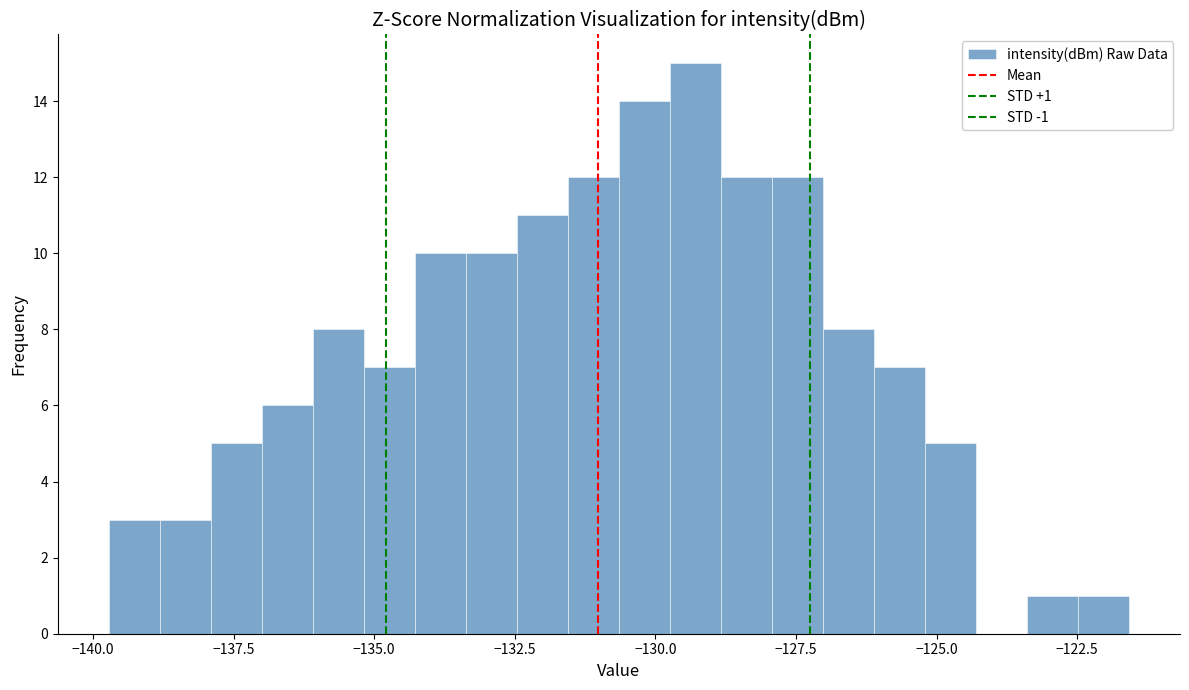

Around what value on the x-axis is the tallest bar? Give the approximate position of its centre, as read against the axis.

-129.5